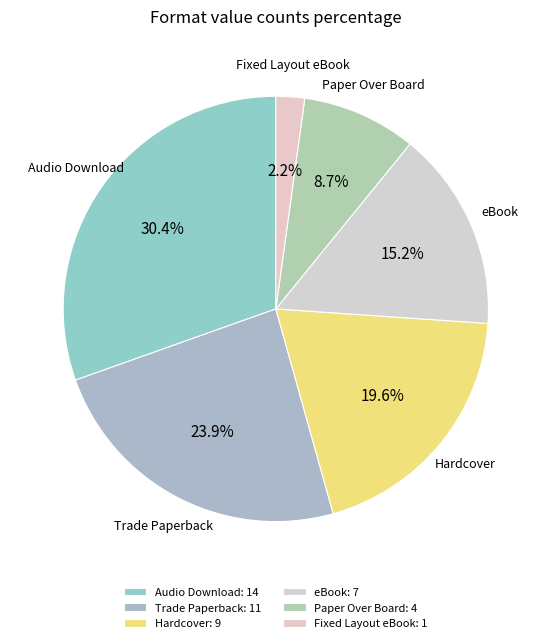

How many slices are in this pie chart?

6